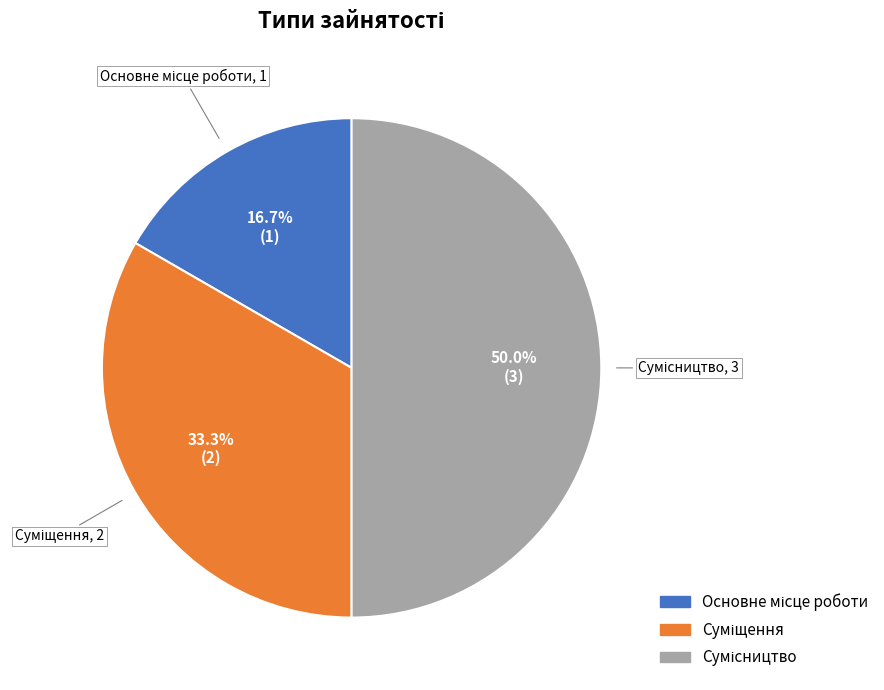

Do Основне місце роботи and Сумісництво together represent more than half of the pie?

Yes